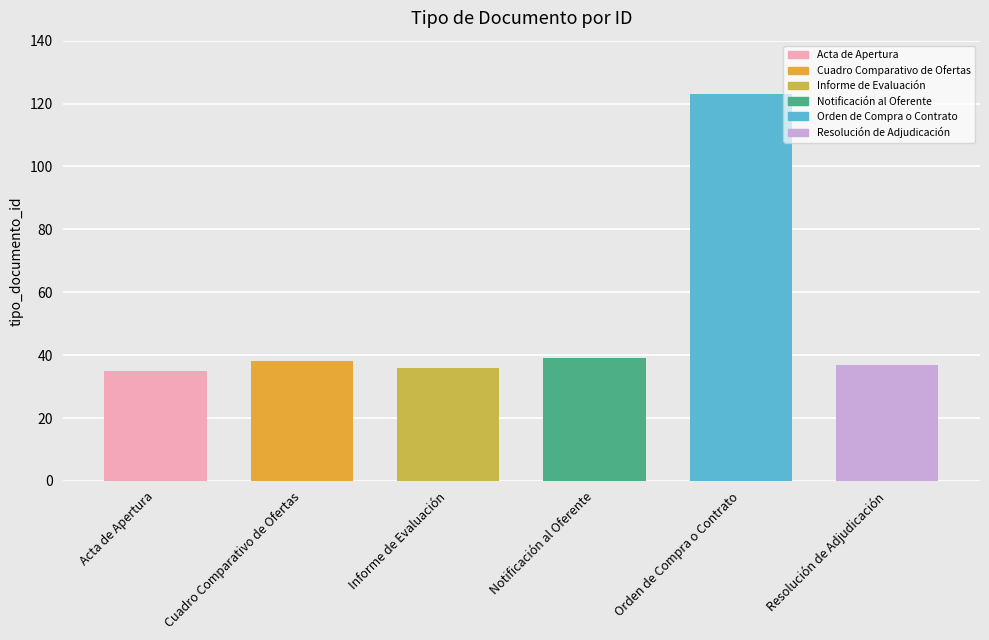

What is the maximum value shown in the chart?

123